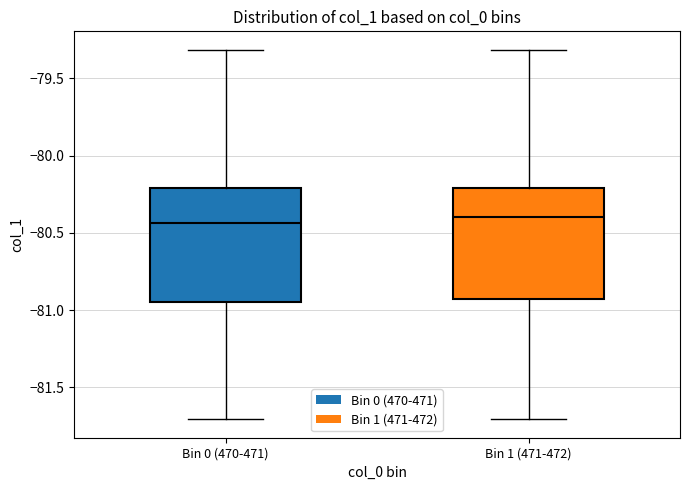

Reading left to right, transcribe this box plot: for each box, give where its median line is, the range the box spans, and where its two whiskers end, as read against the y-axis. The values are not printed on the chart, so give them approximately, as read against the axis.

Bin 0 (470-471): median -80.45, box -80.95 to -80.20, whiskers -81.70 to -79.30
Bin 1 (471-472): median -80.40, box -80.95 to -80.20, whiskers -81.70 to -79.30